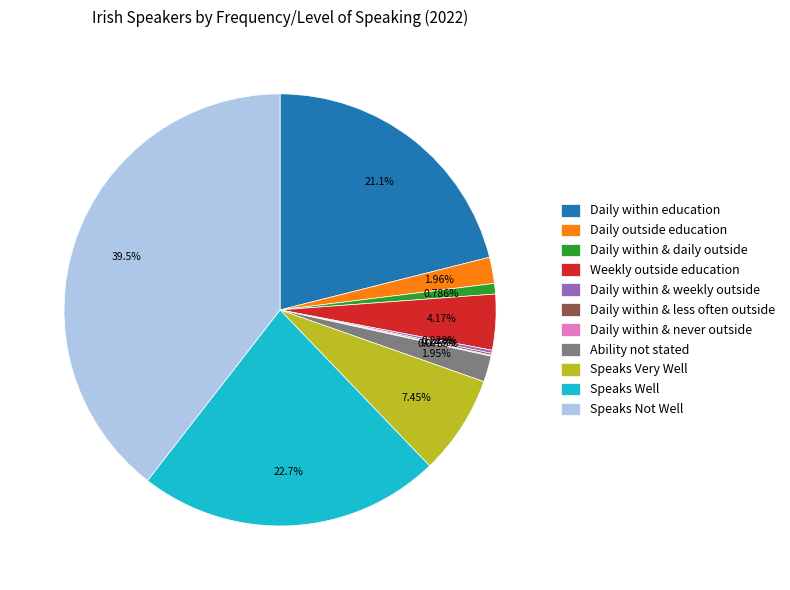

Does Speaks Not Well represent more than half of the total?

No